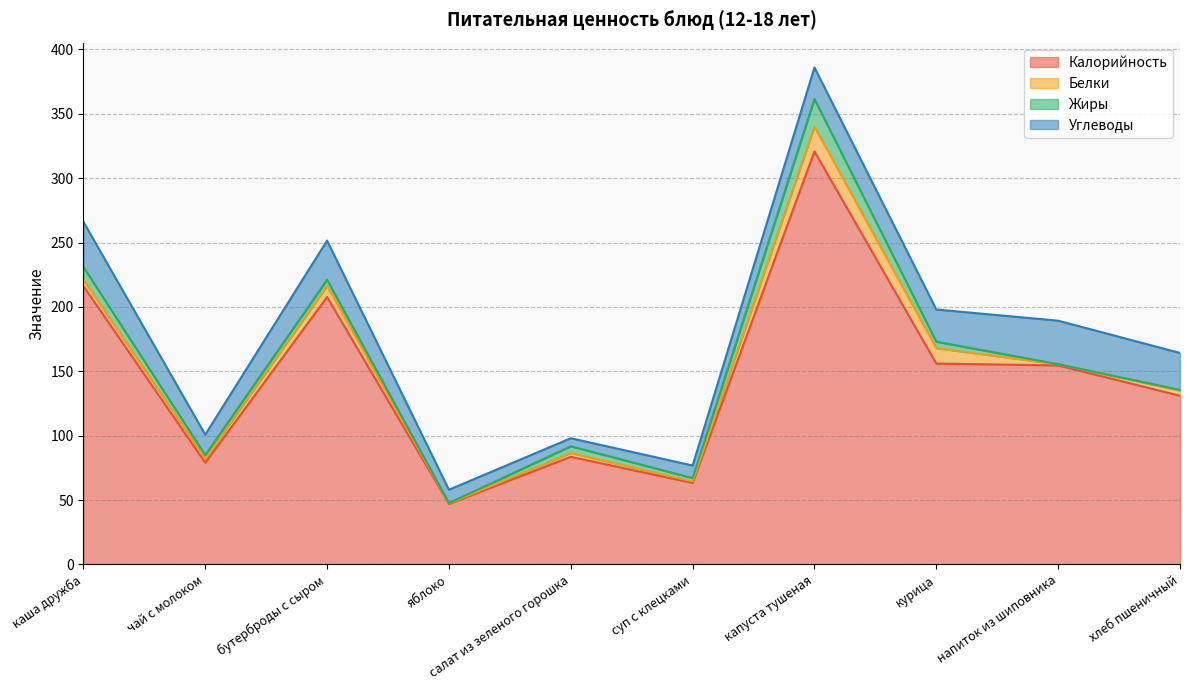

Where is the first local minimum for Белки?

чай с молоком